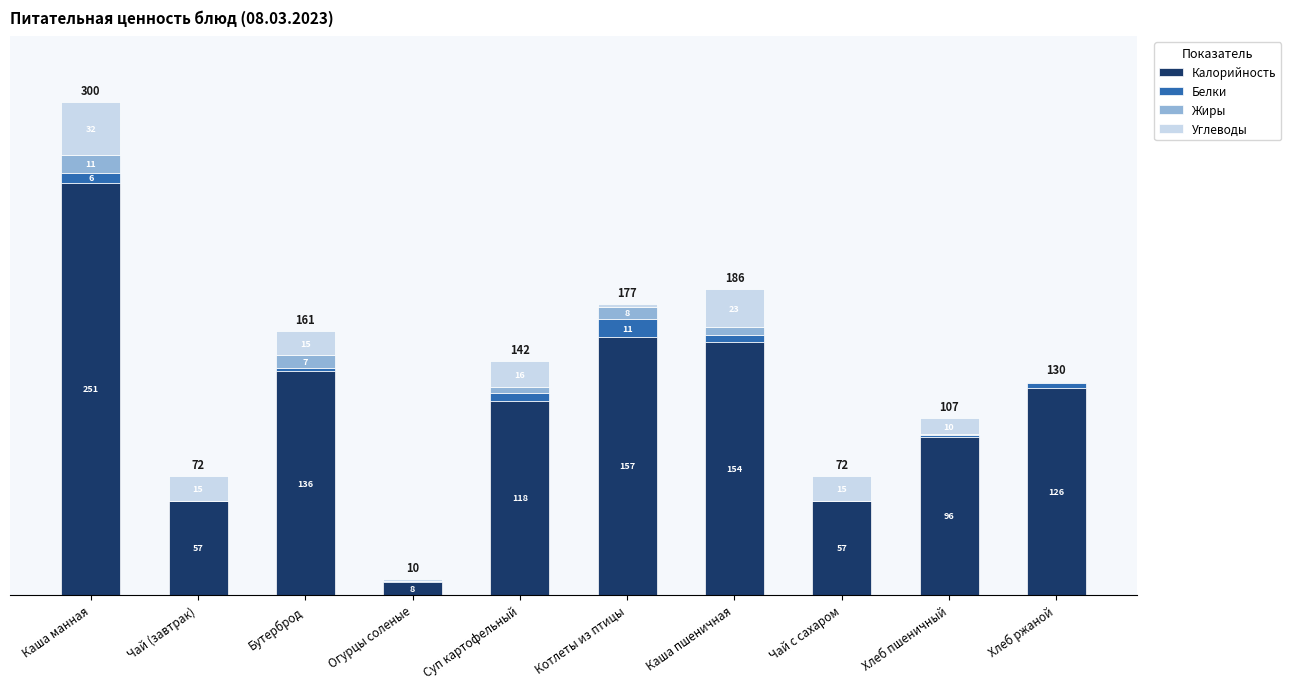

At which label does Калорийность reach its peak?

Каша манная